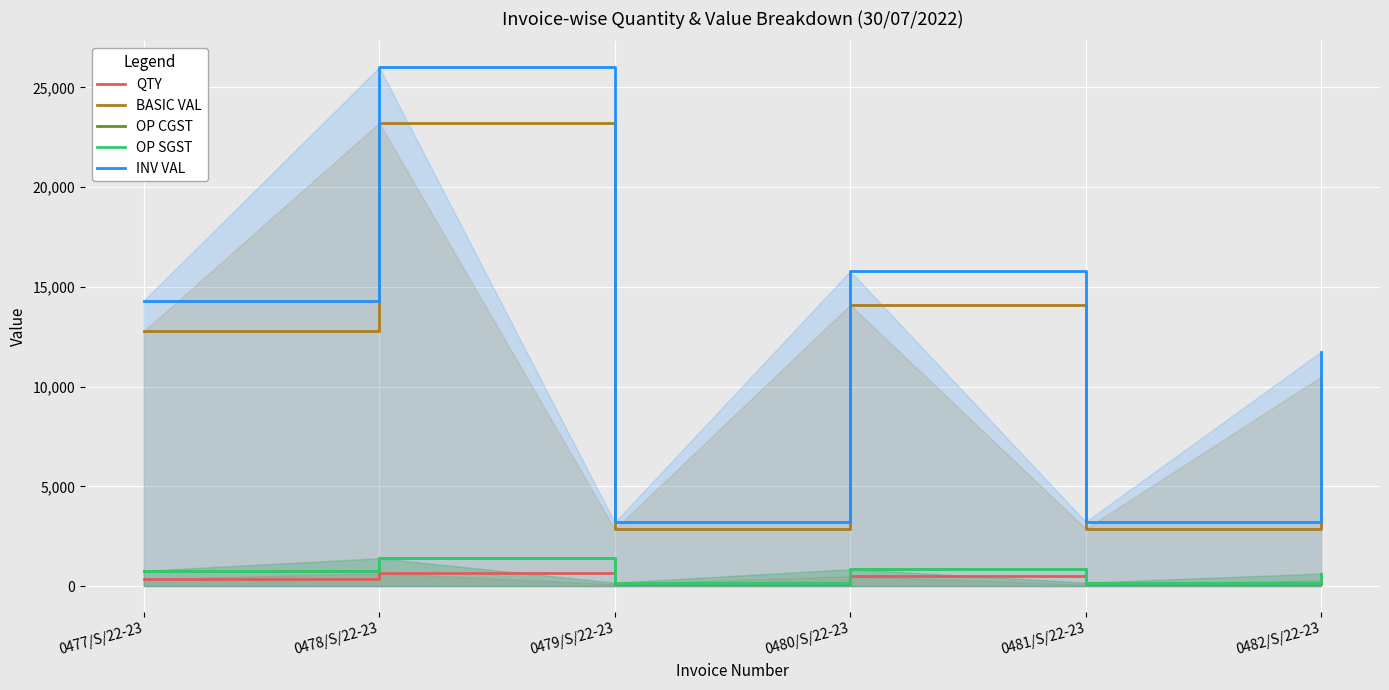

How many data points does each series have?

6